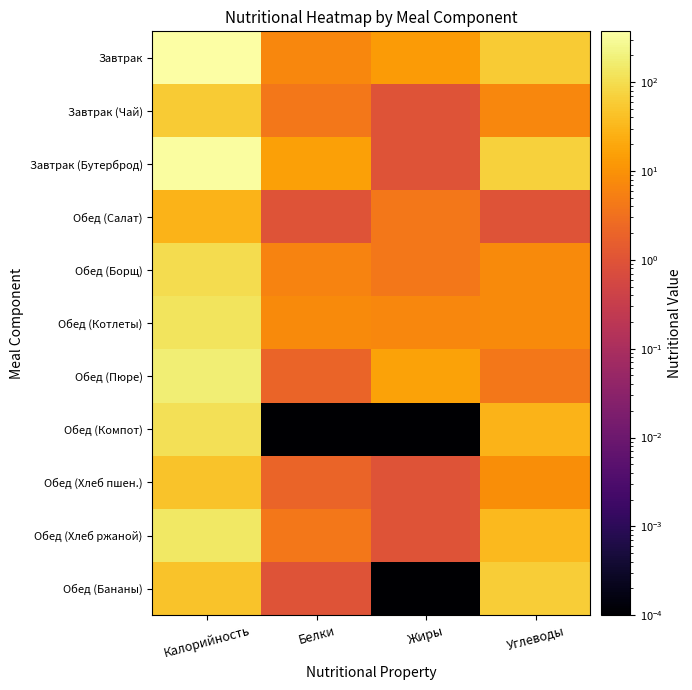

Which series has the largest total across all categories?

Завтрак